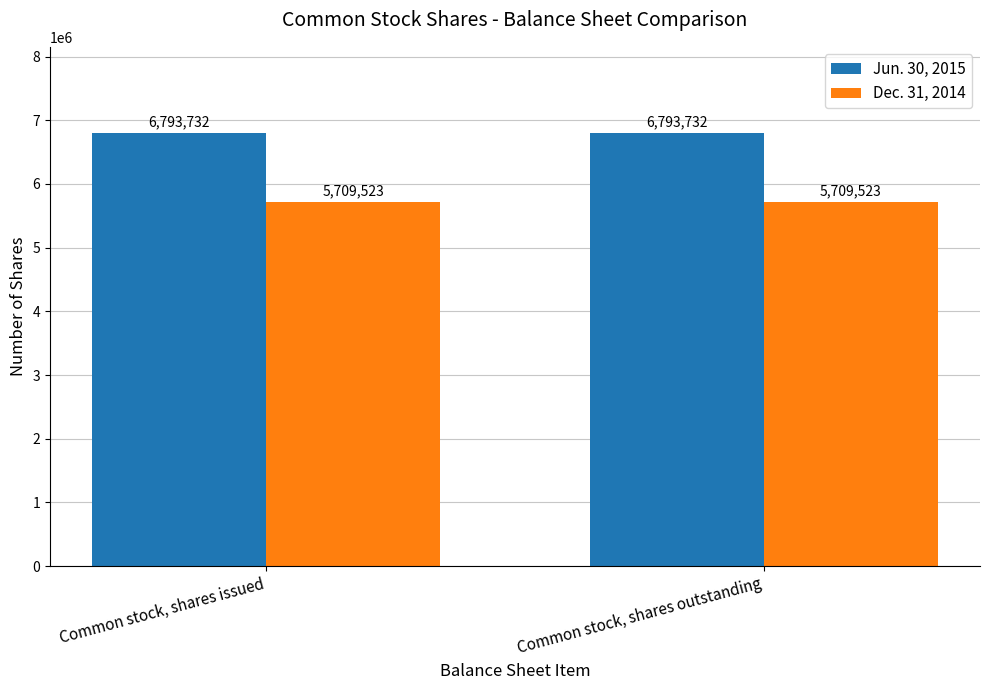

What is the label of the 2nd bar from the right?

Common stock, shares issued